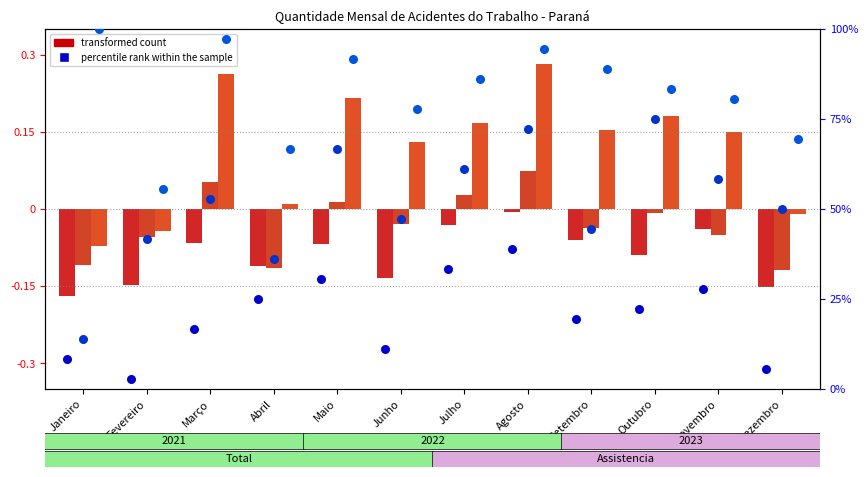

Which series contains the highest Y value?

percentile rank 2023